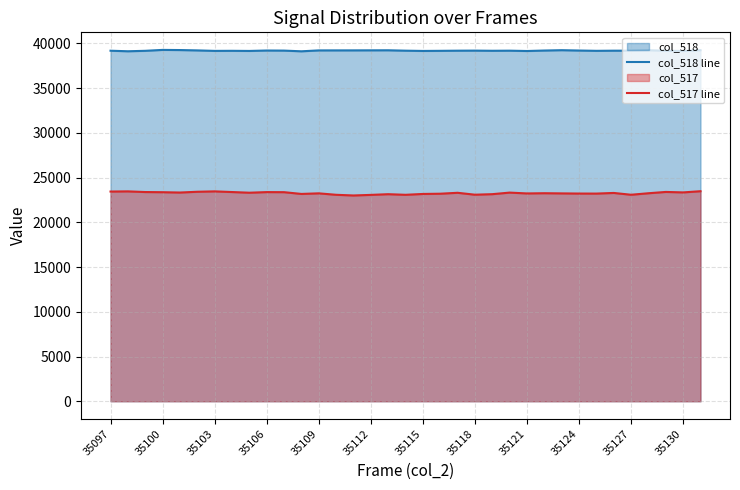

At how many categories does at least one series exceed 36308?

35